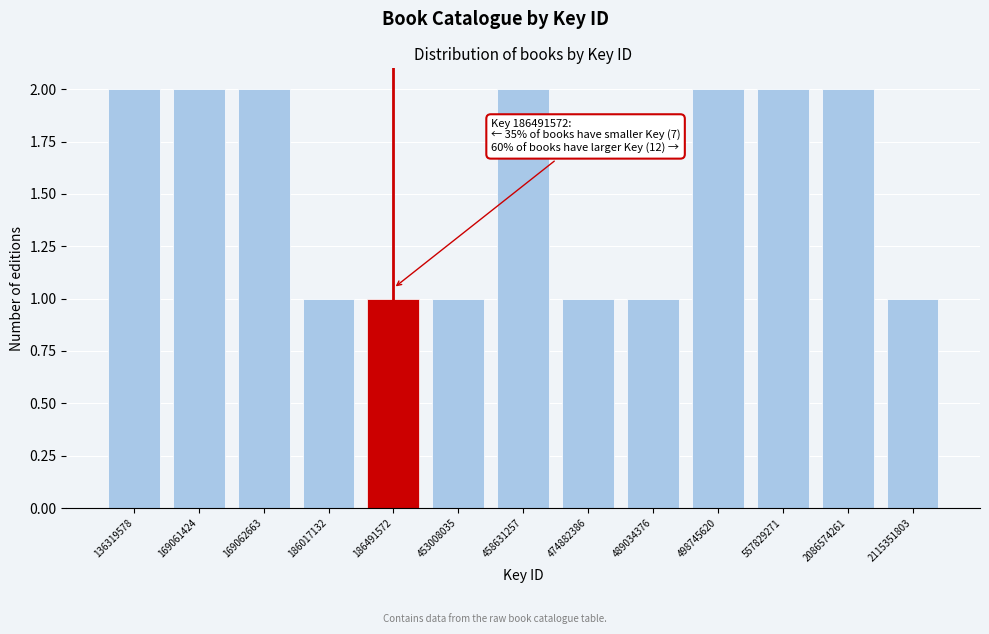

Reading left to right, what are all the values shown in this chart?

136319578=2	169061424=2	169062663=2	186017132=1	186491572=1	453008035=1	458631257=2	474882386=1	489034376=1	498745620=2	557829271=2	2086574261=2	2115351803=1